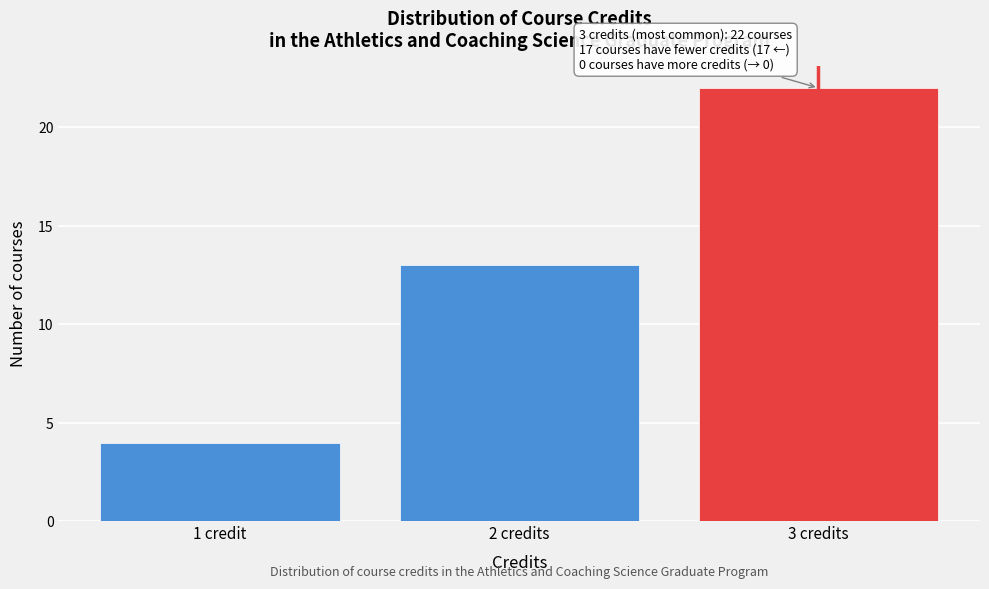

Reading left to right, extract all data points from this chart.

1 credit=4	2 credits=13	3 credits=22